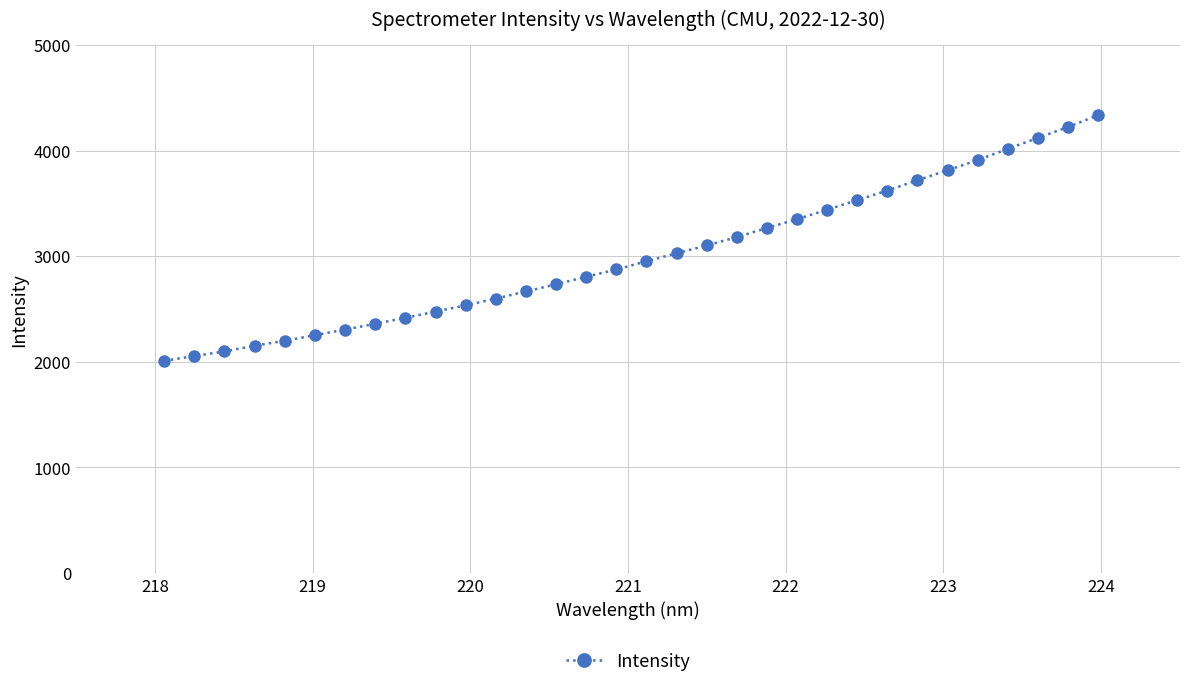

What is the average value?

3004.5